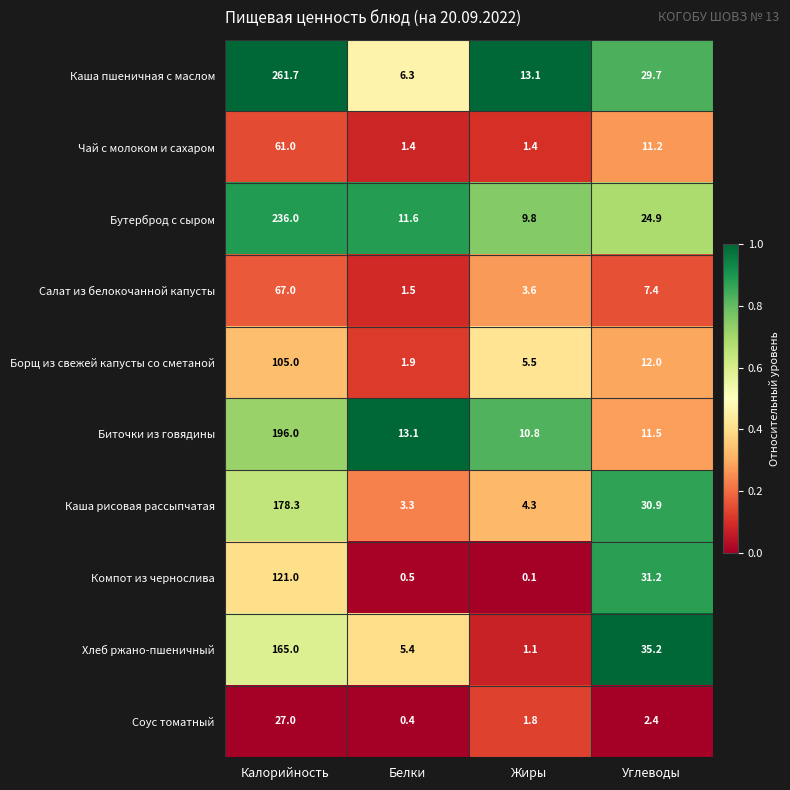

What is the total value across all series at Белки?

45.4